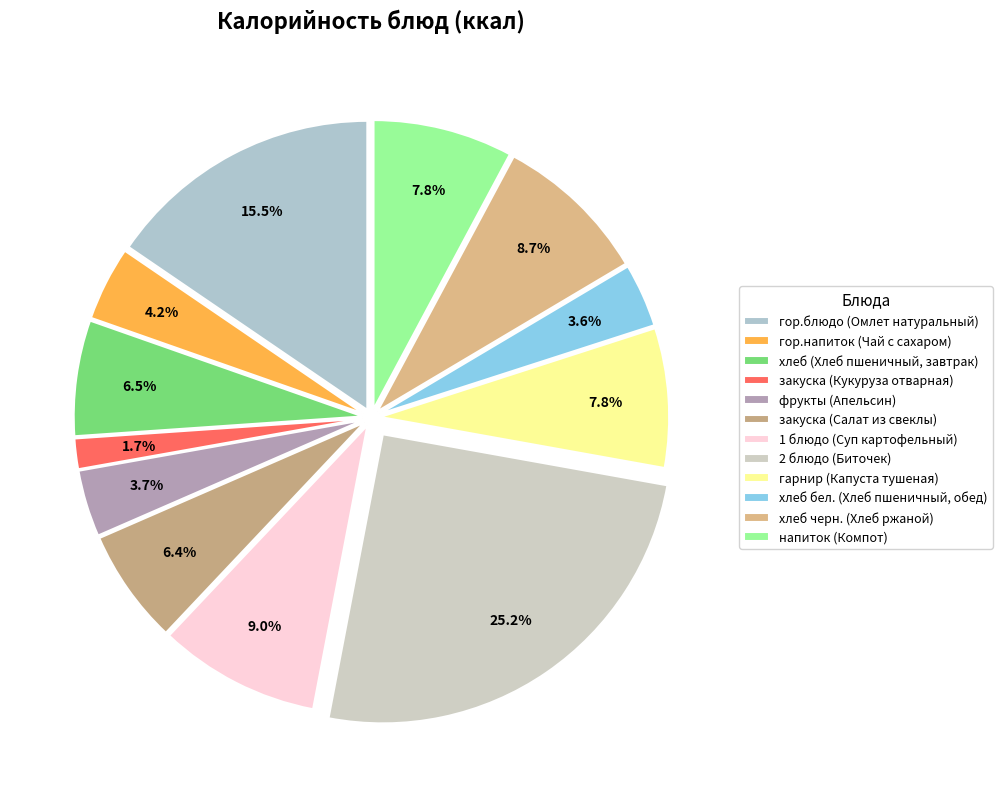

Count the number of slices in the pie.

12